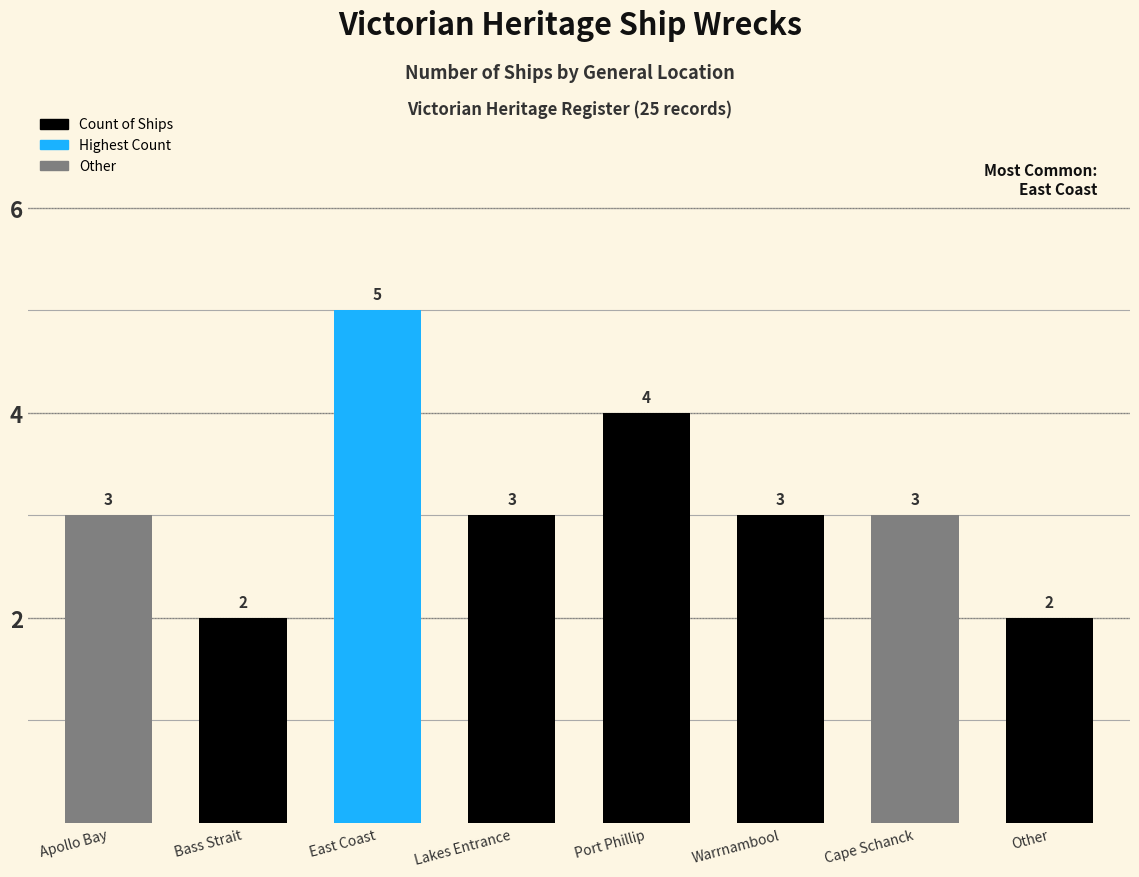

Which label corresponds to the largest value in the chart?

East Coast